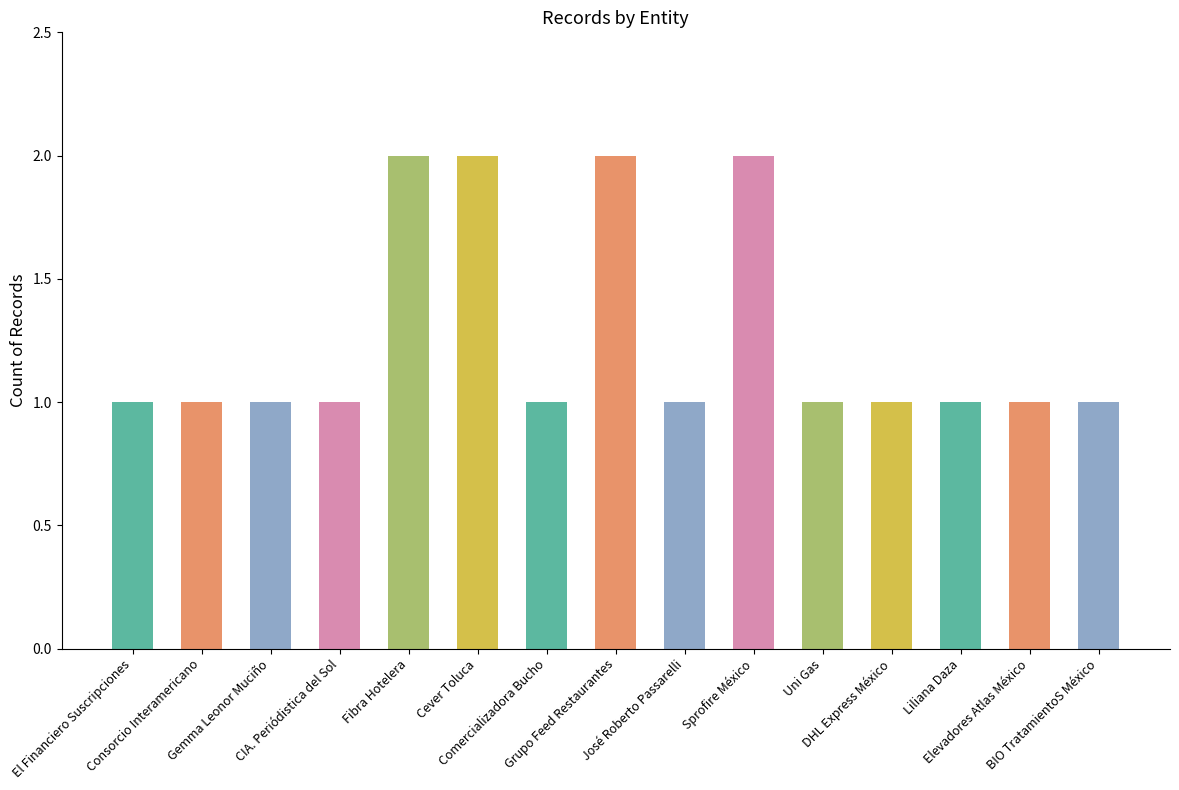

Is it true that the value at El Financiero Suscripciones is 1?

True